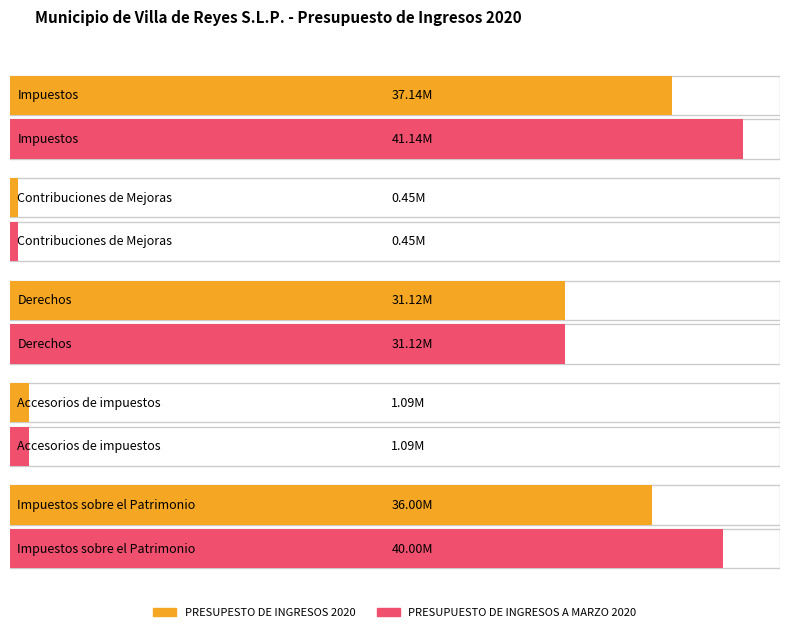

What are all the series names shown in the legend?

PRESUPESTO DE INGRESOS 2020, PRESUPUESTO DE INGRESOS A MARZO 2020